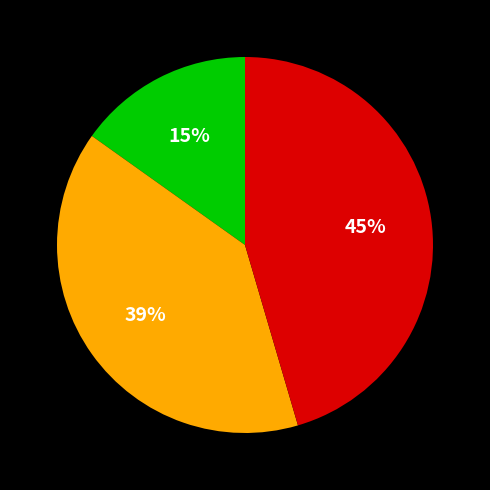

To the nearest percent, what is the difference between the largest and smallest slice percentages?

30%